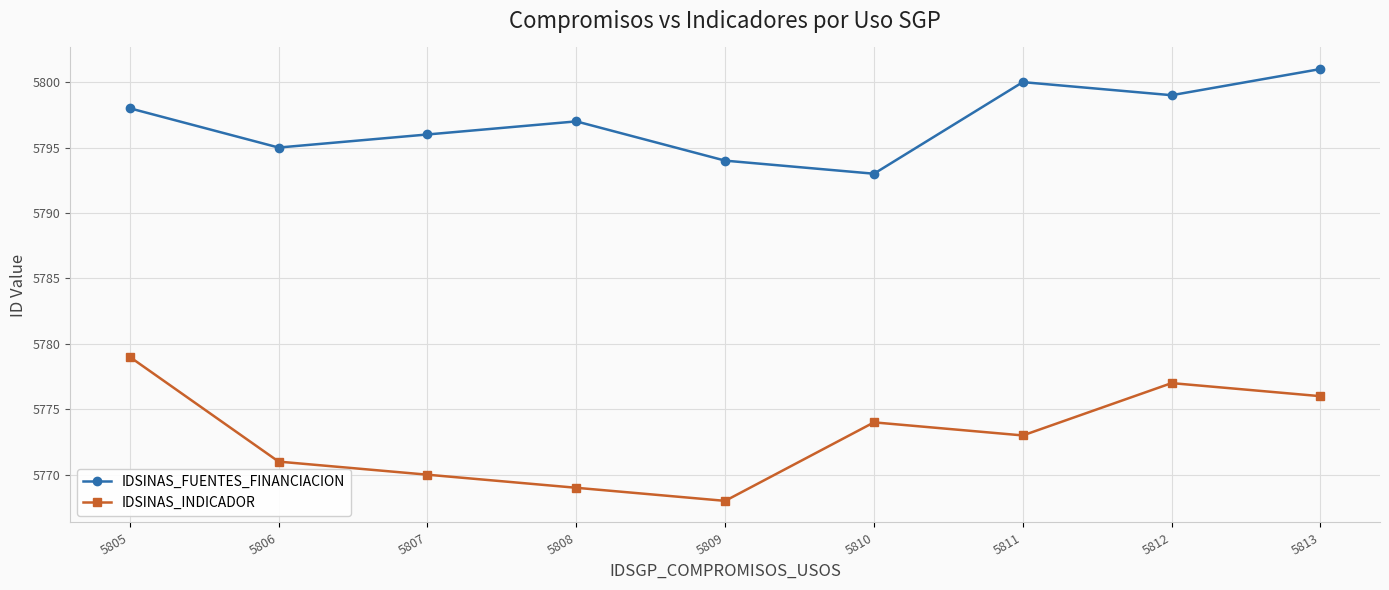

How many interior local peaks does the IDSINAS_FUENTES_FINANCIACION series have?

2